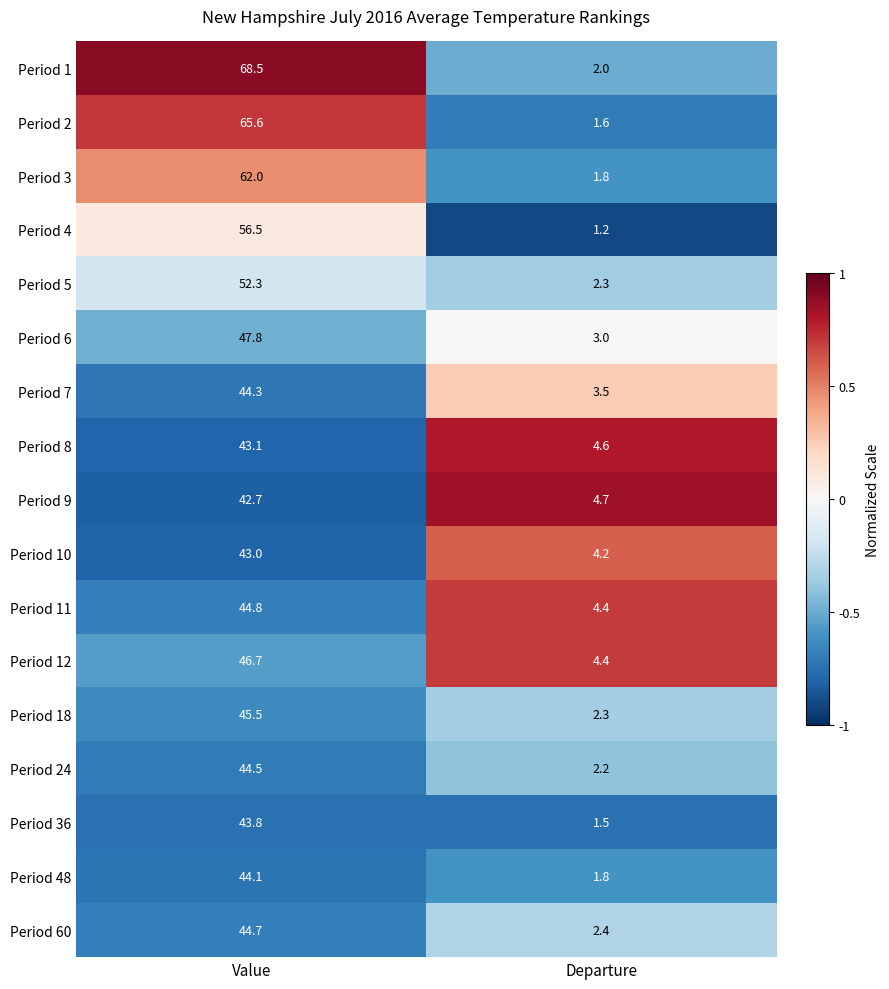

Which series changed the most between Value and Departure?

Period 1